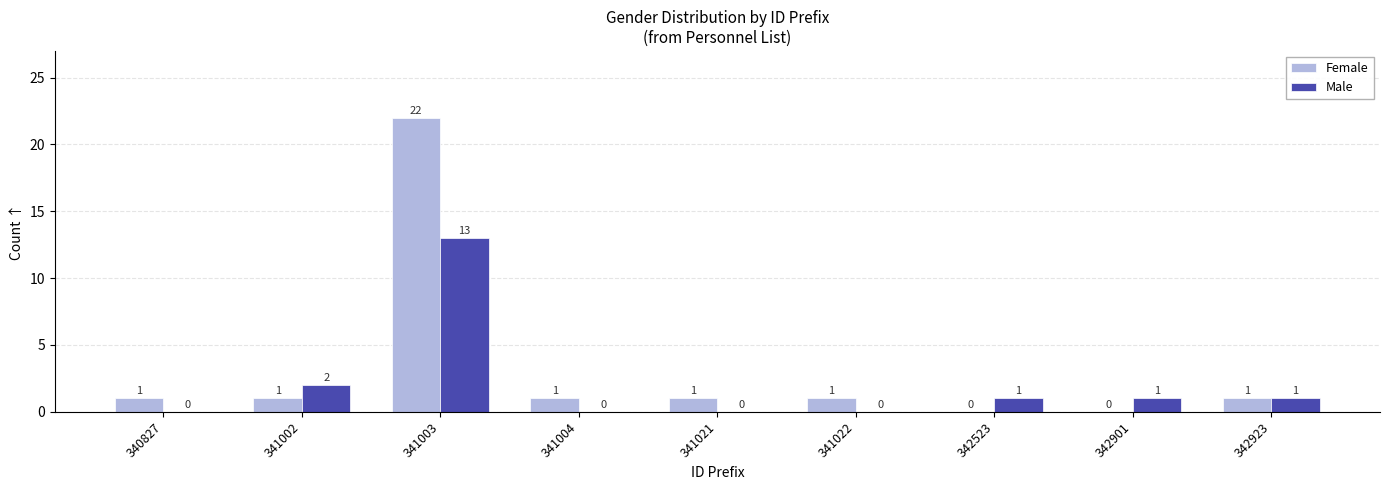

What is the difference between the Male values at 340827 and 341002?

2